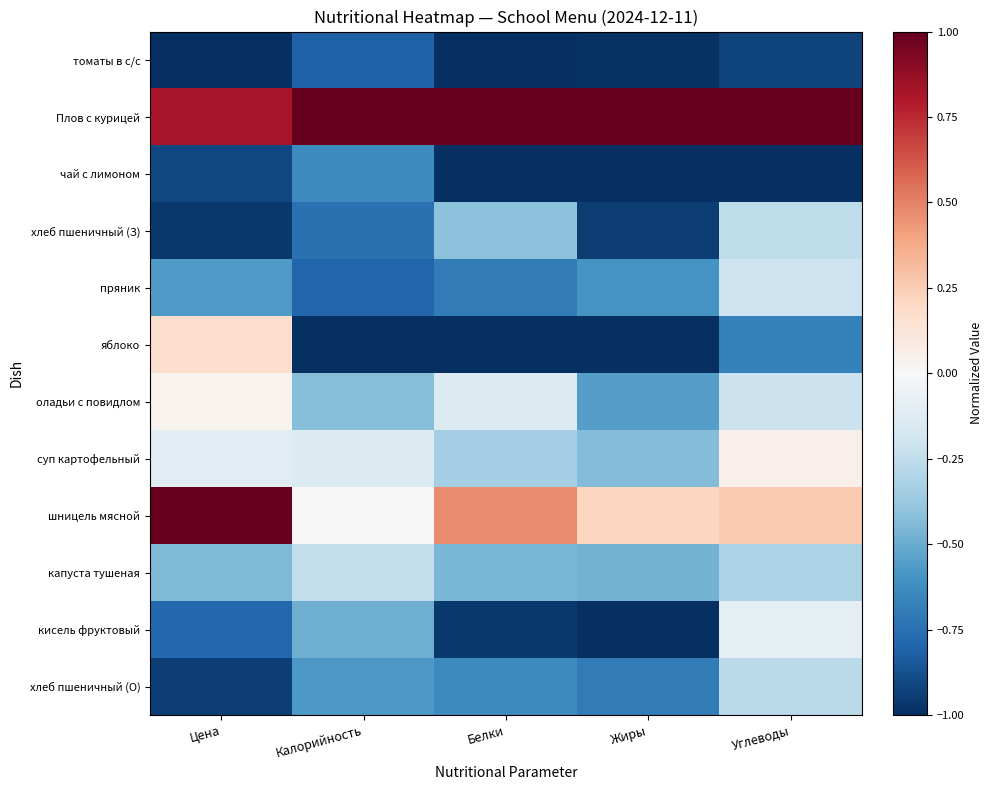

How many distinct data groups are displayed?

12